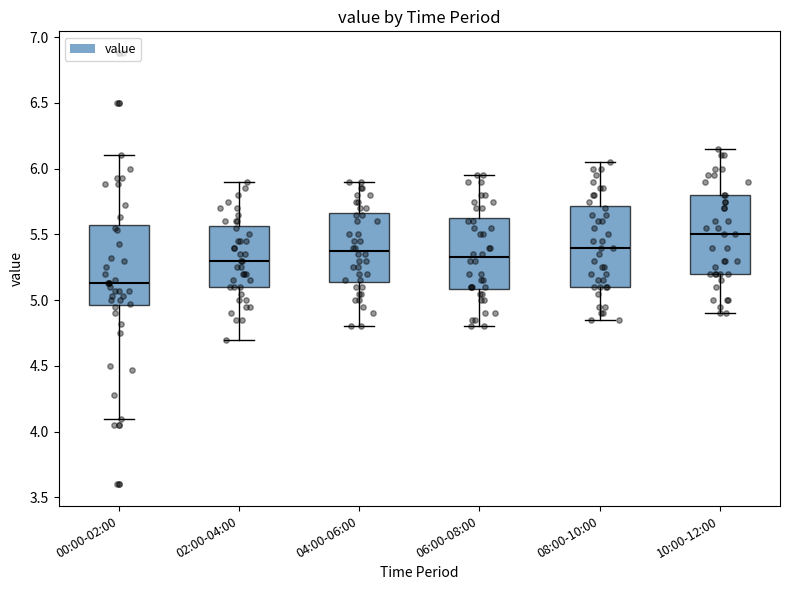

Reading left to right, read every box against the y-axis: the position of its median line, the range the box covers, and the ends of its whiskers. The values are not printed on the chart, so give them approximately, as read against the axis.

00:00-02:00: median 5.15, box 4.95 to 5.55, whiskers 4.10 to 6.10
02:00-04:00: median 5.30, box 5.10 to 5.55, whiskers 4.70 to 5.90
04:00-06:00: median 5.40, box 5.15 to 5.65, whiskers 4.80 to 5.90
06:00-08:00: median 5.35, box 5.10 to 5.65, whiskers 4.80 to 5.95
08:00-10:00: median 5.40, box 5.10 to 5.70, whiskers 4.85 to 6.05
10:00-12:00: median 5.50, box 5.20 to 5.80, whiskers 4.90 to 6.15